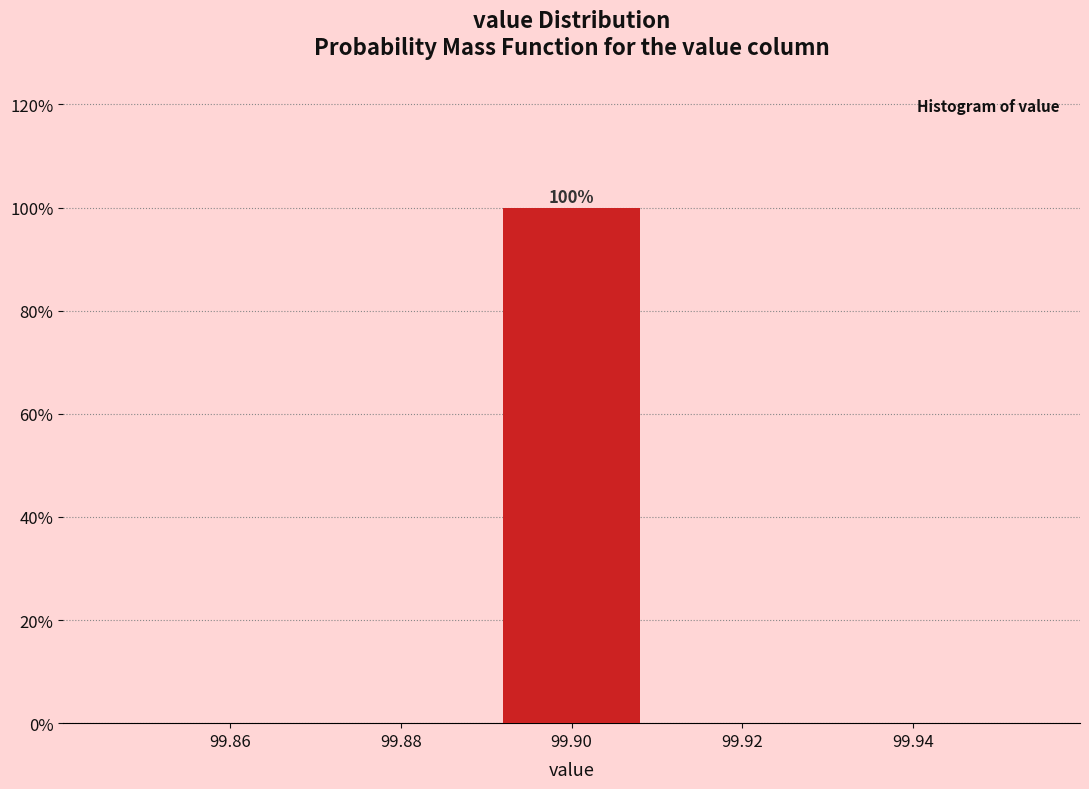

Which range on the x-axis has the tallest bar?

99.89 to 99.91